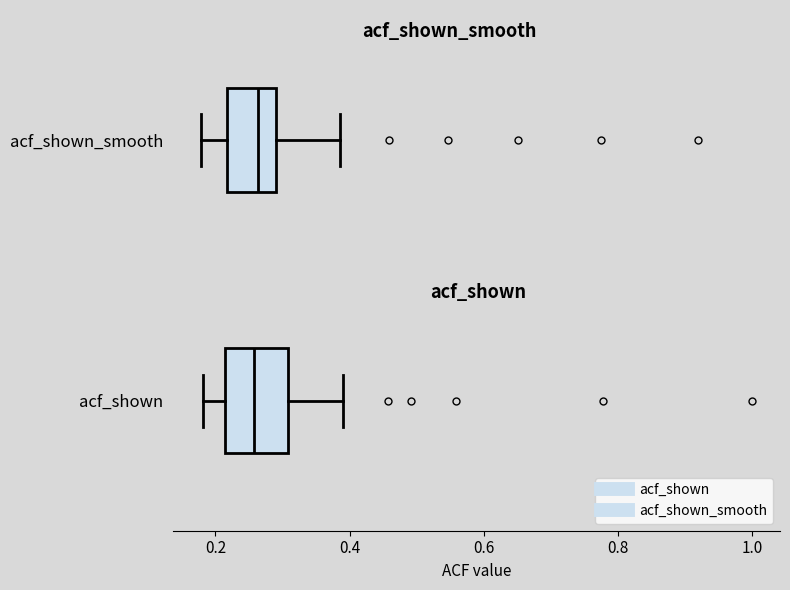

Reading bottom to top, transcribe this box plot: for each box, give where its median line is, the range the box spans, and where its two whiskers end, as read against the x-axis. The values are not printed on the chart, so give them approximately, as read against the axis.

acf_shown: median 0.26, box 0.22 to 0.30, whiskers 0.18 to 0.40
acf_shown_smooth: median 0.26, box 0.22 to 0.30, whiskers 0.18 to 0.38